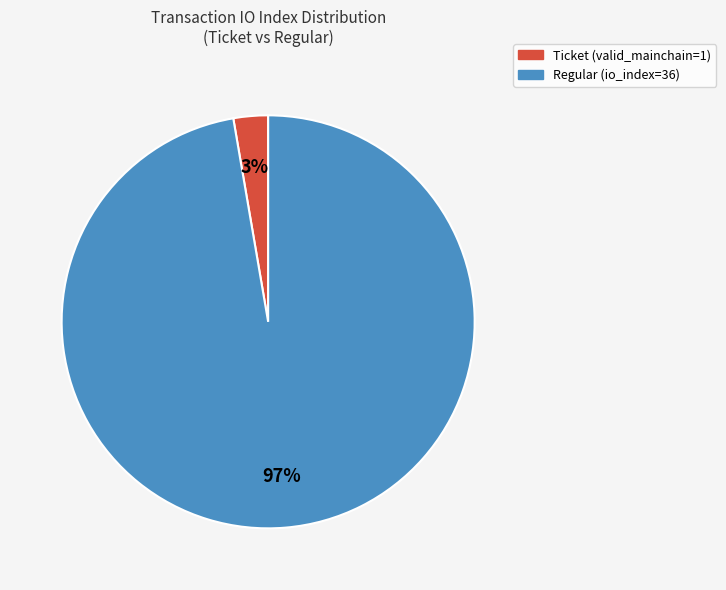

Is there any slice that represents more than half of the pie?

Yes